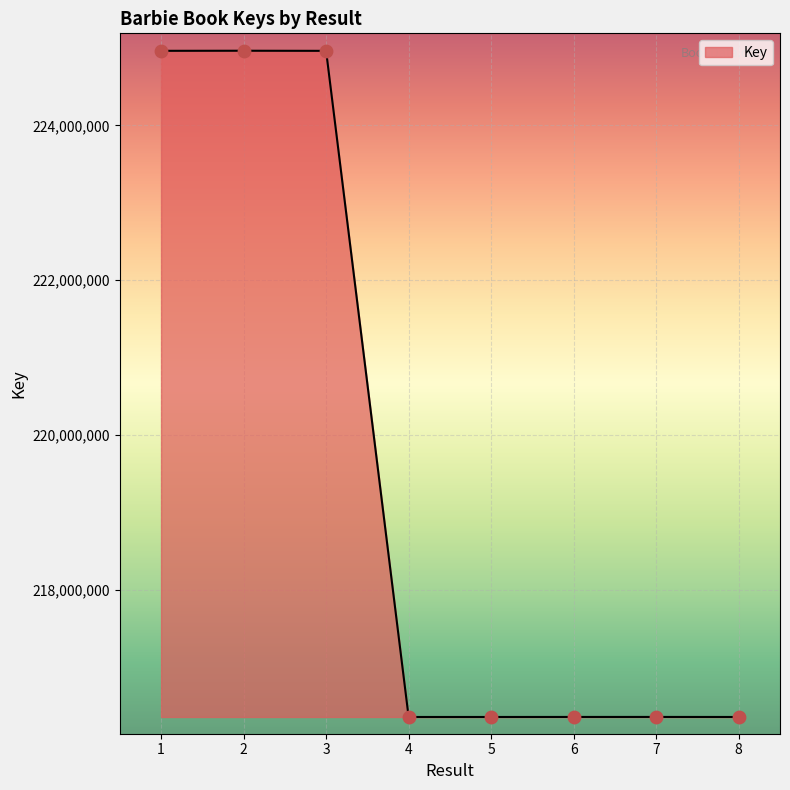

What is the ratio of the value at 8 to the value at 1?

1.0